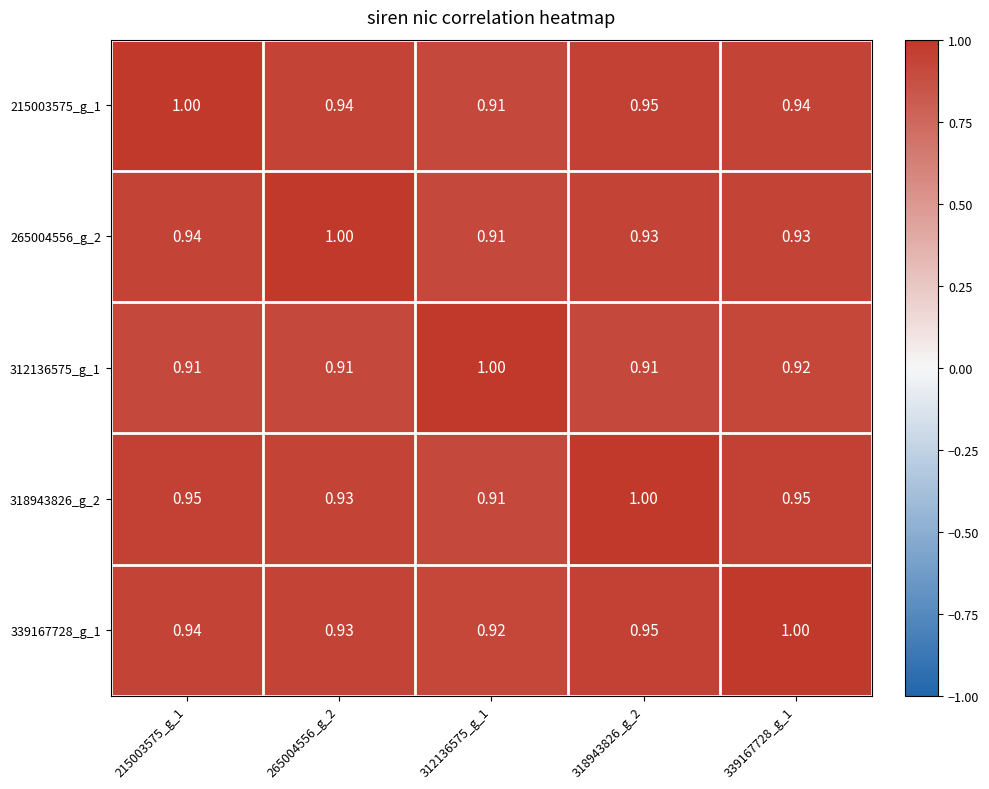

Is the value of 339167728_g_1 at 339167728_g_1 greater than the value of 215003575_g_1 at 312136575_g_1?

Yes